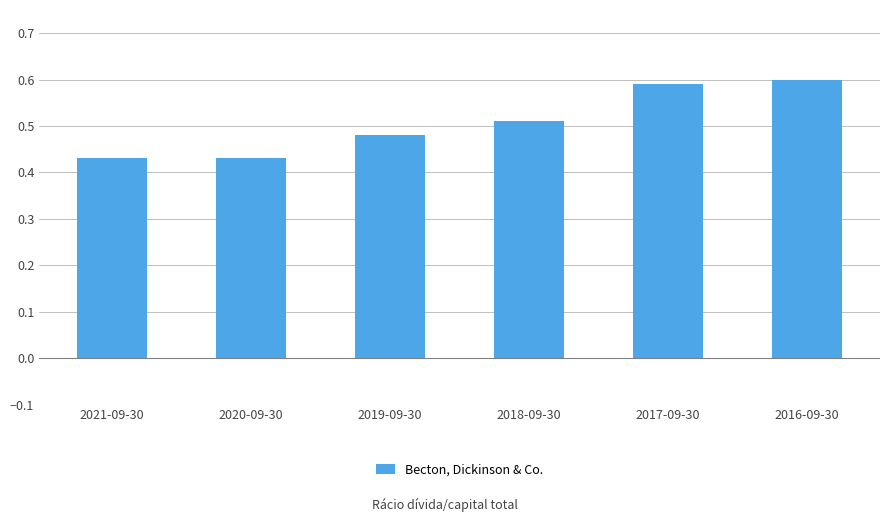

What is the difference between the maximum and minimum values?

0.2